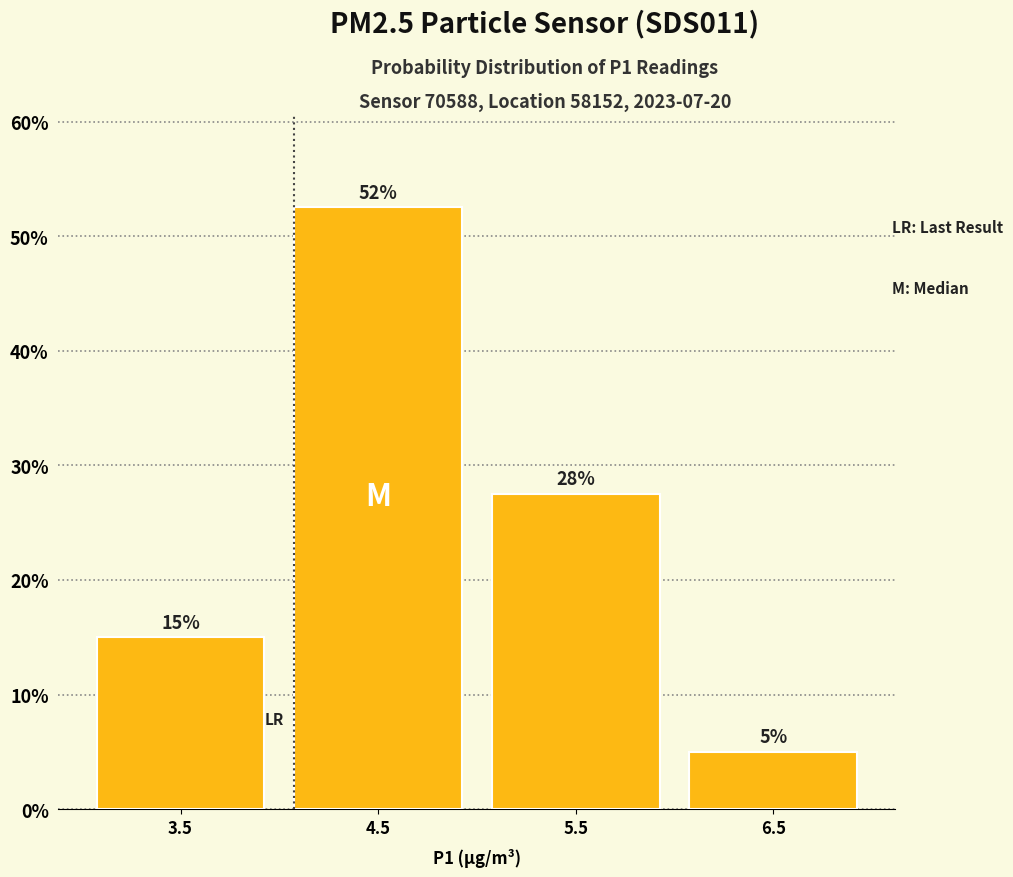

Which range on the x-axis has the tallest bar?

4 to 5